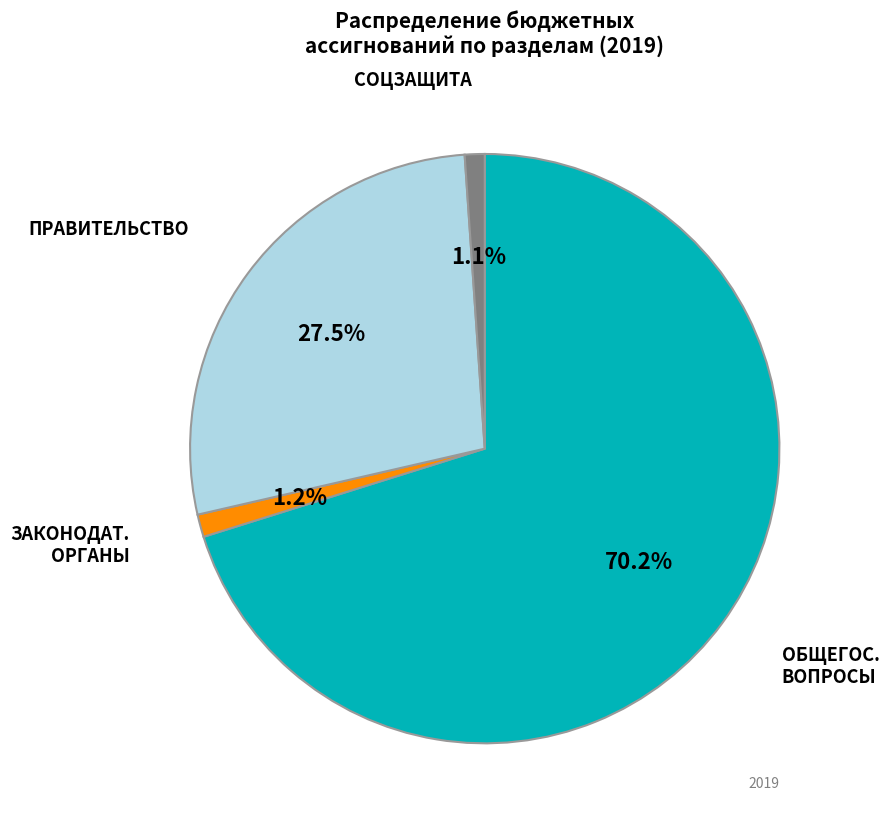

Is there a majority slice in this chart?

Yes